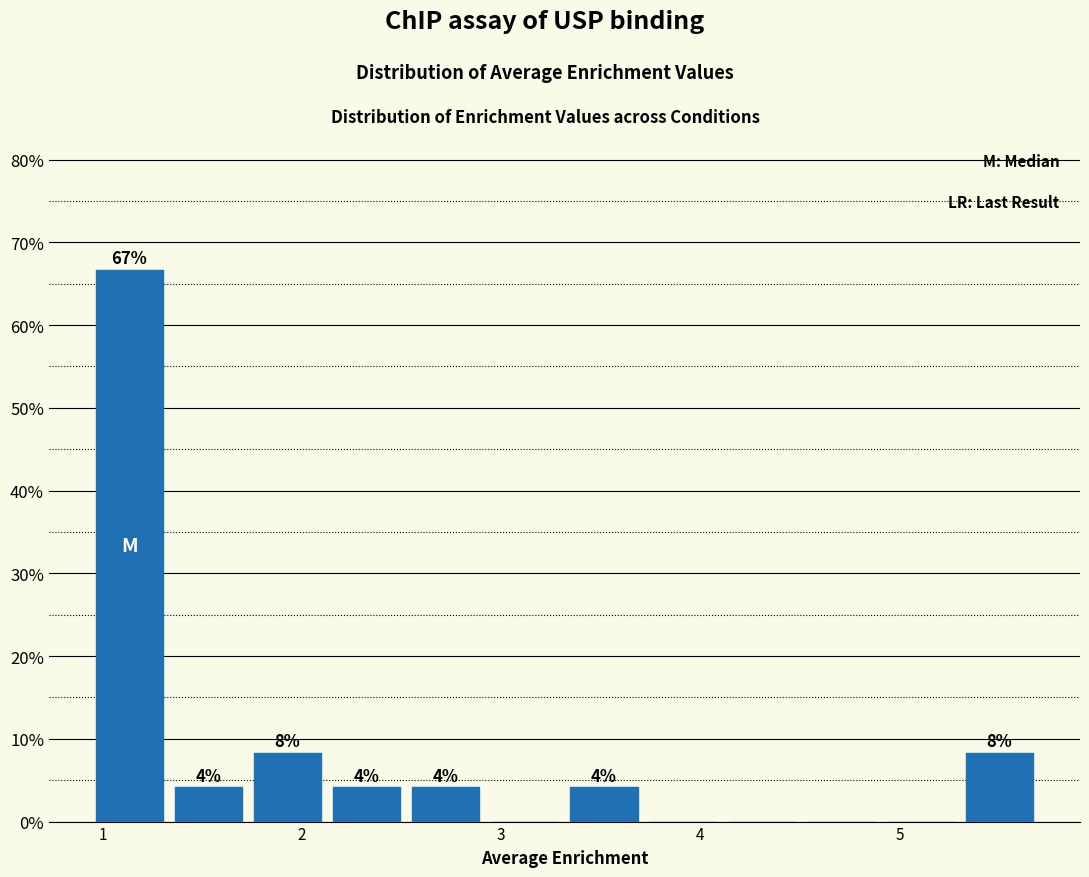

Read against the x-axis, roughly where is the centre of the tallest bar?

1.1